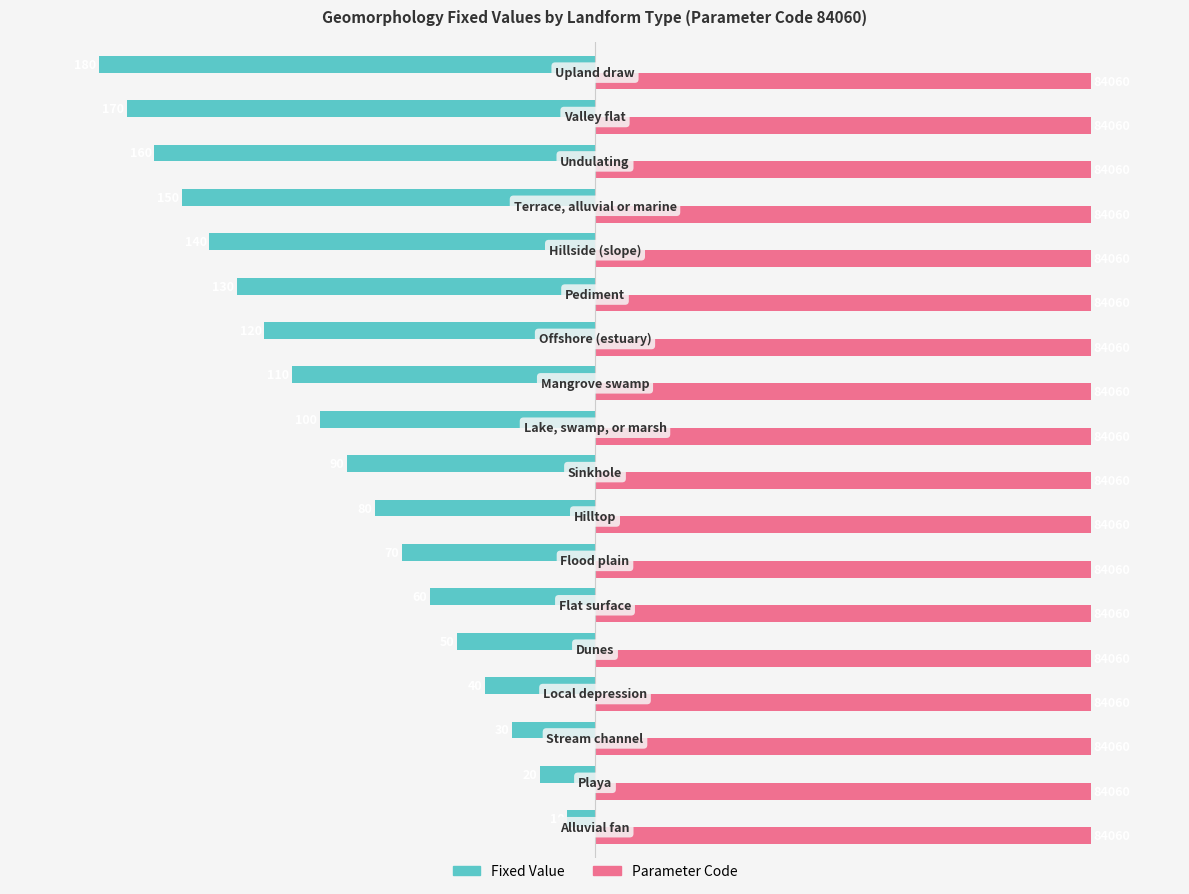

What is the difference between the maximum and minimum values in the Fixed Value series?

170.0